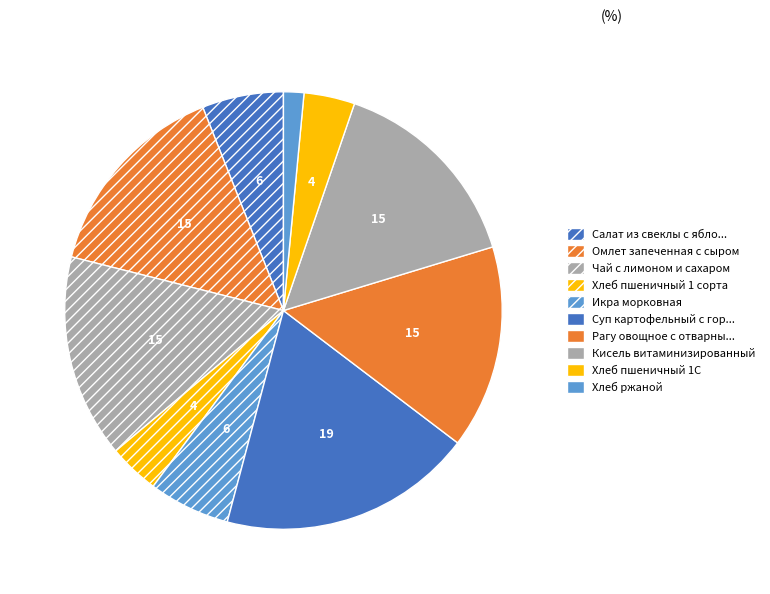

Count the number of slices in the pie.

10